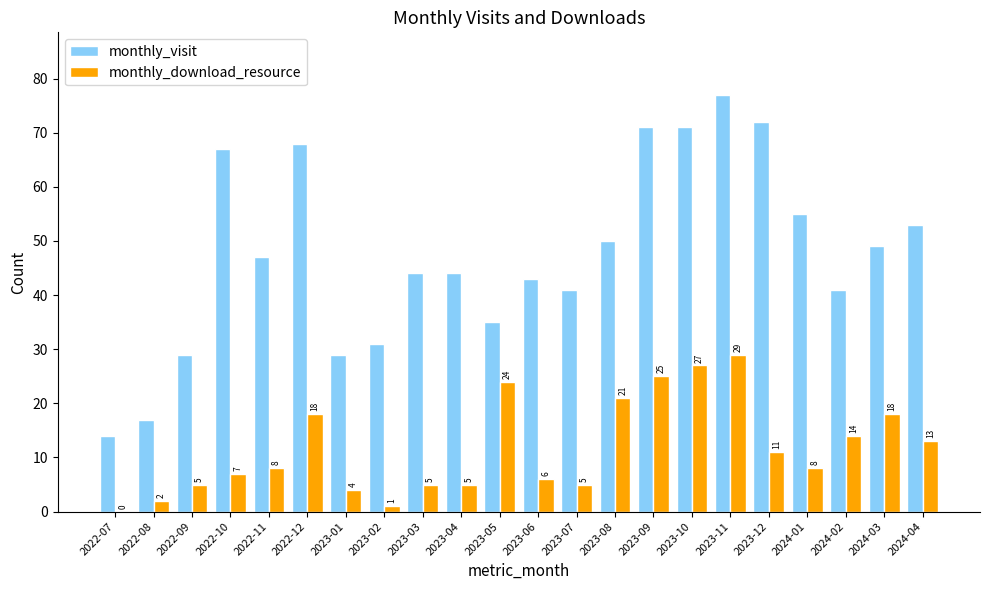

What is the sum of all monthly_download_resource values?

256